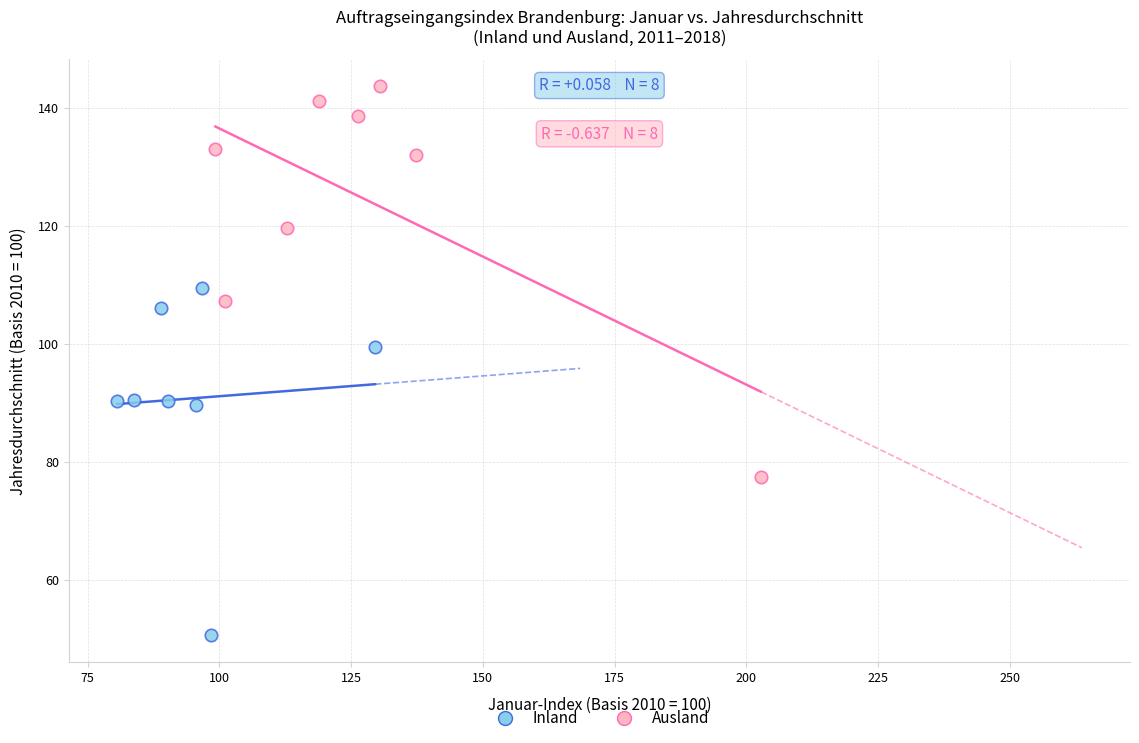

What are all the series names shown in the legend?

Inland, Ausland